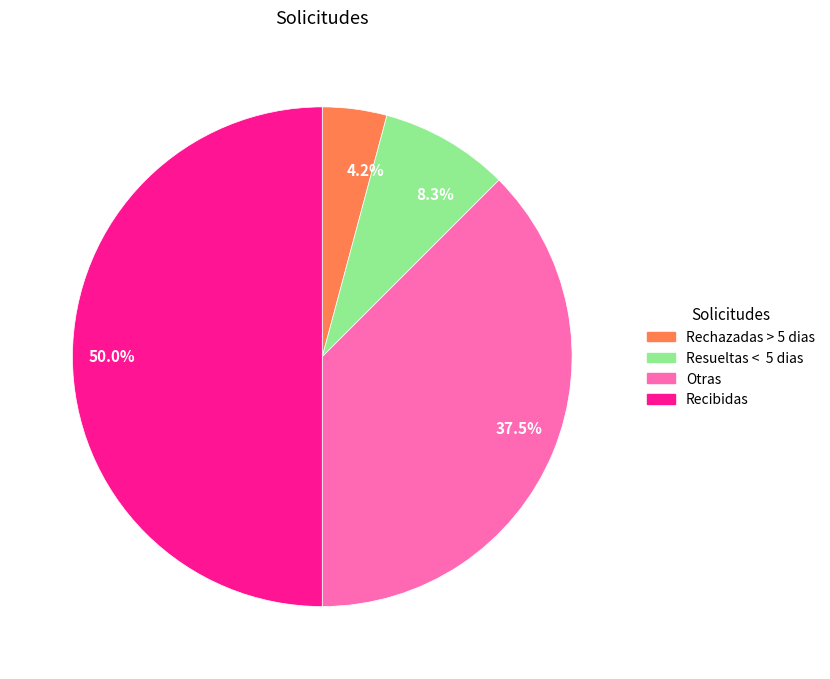

Combined, what portion of the pie is Rechazadas > 5 dias and Otras?

41.7%